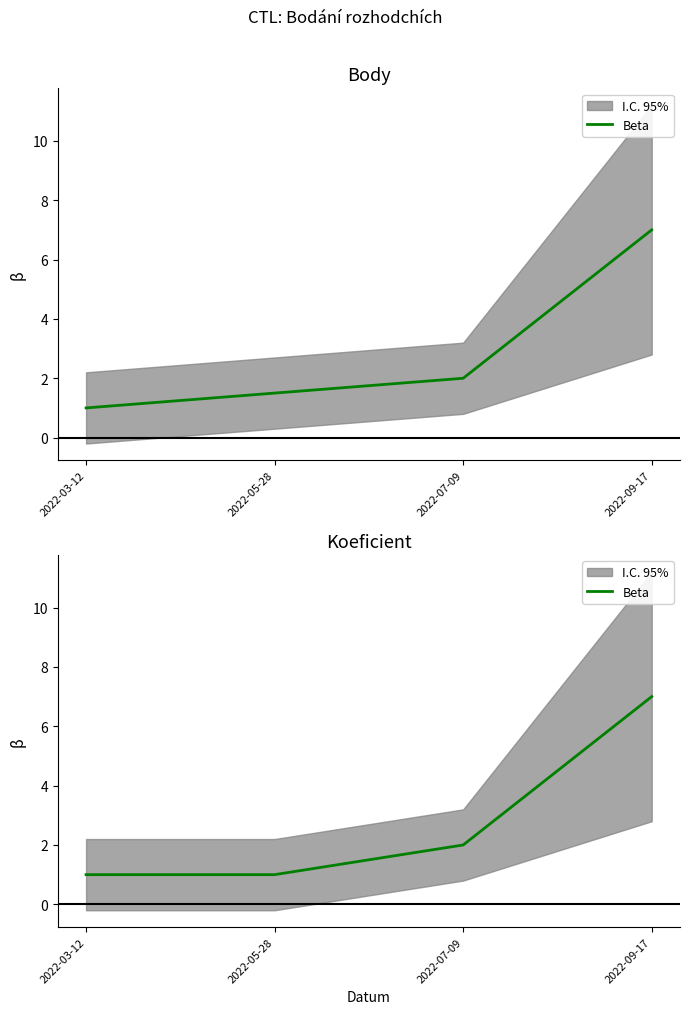

The value at 2022-03-12 is 2. True or false?

False